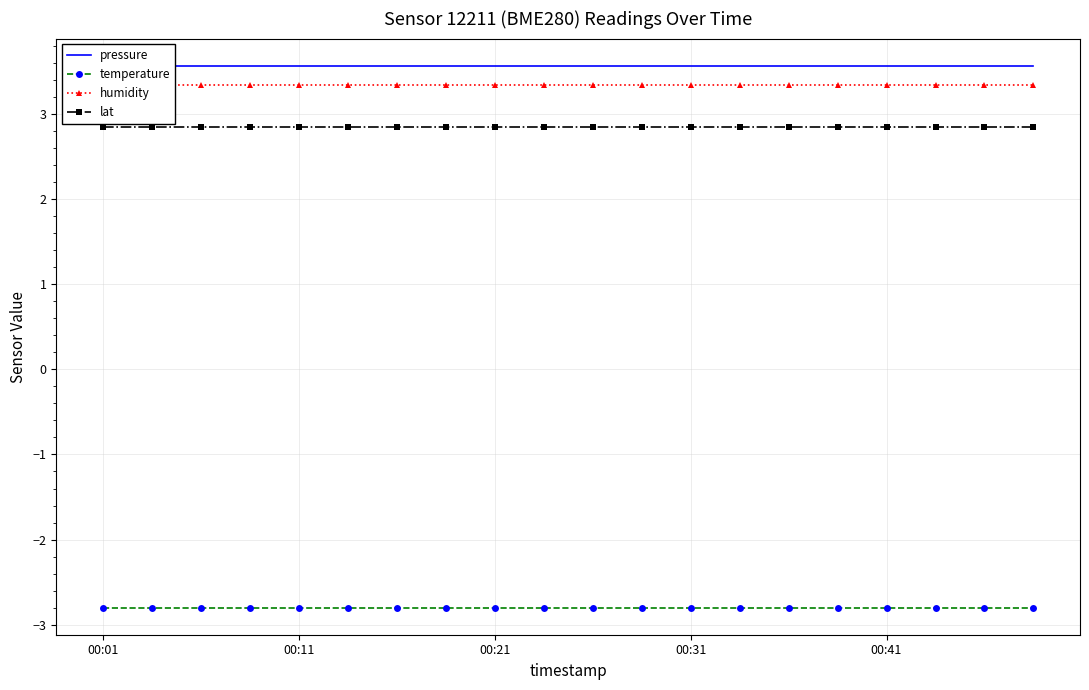

True or false: pressure and humidity intersect in this chart.

False